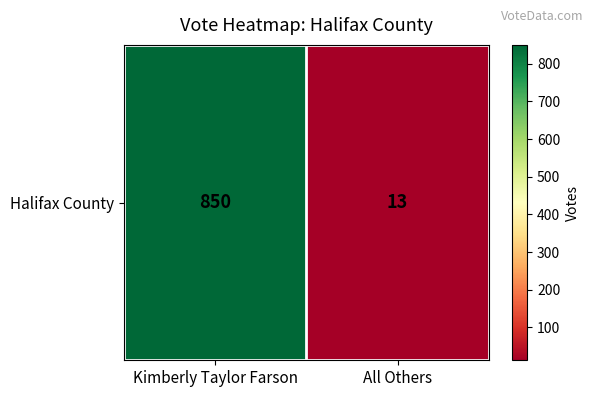

Reading right to left, list all the values displayed in this chart.

13	850